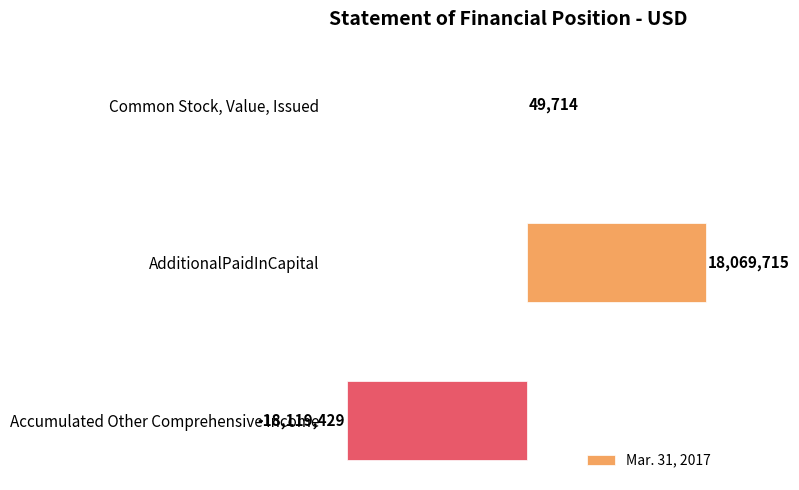

How many values are above zero?

2